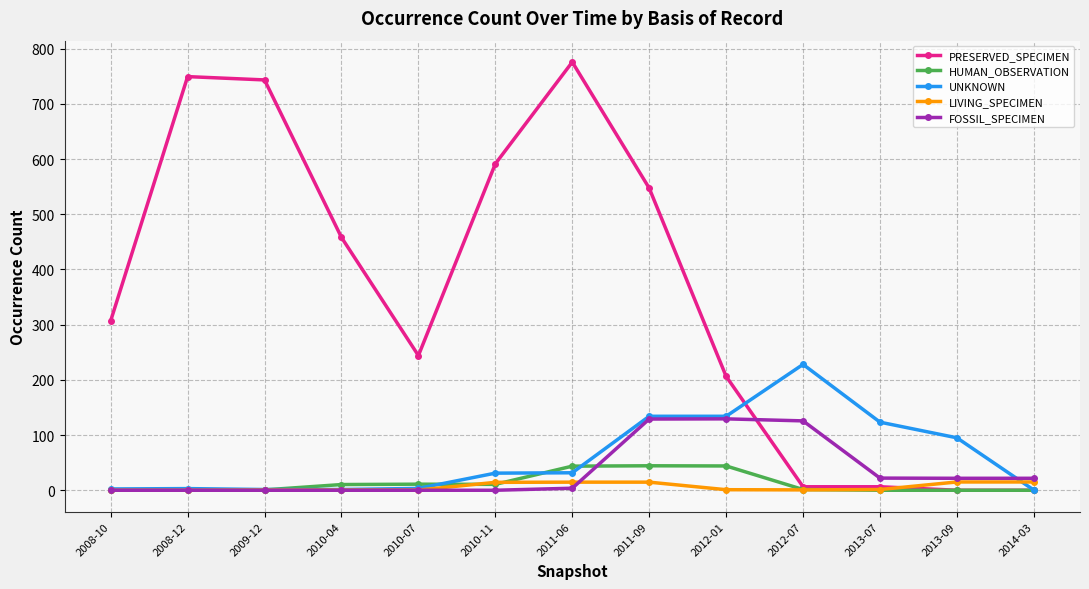

The value of FOSSIL_SPECIMEN at 2010-04 is 58.0. True or false?

False